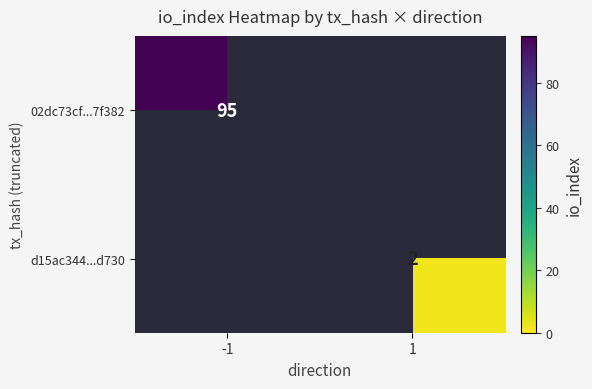

The d15ac344...d730 series shows 2 at 1. True or false?

True